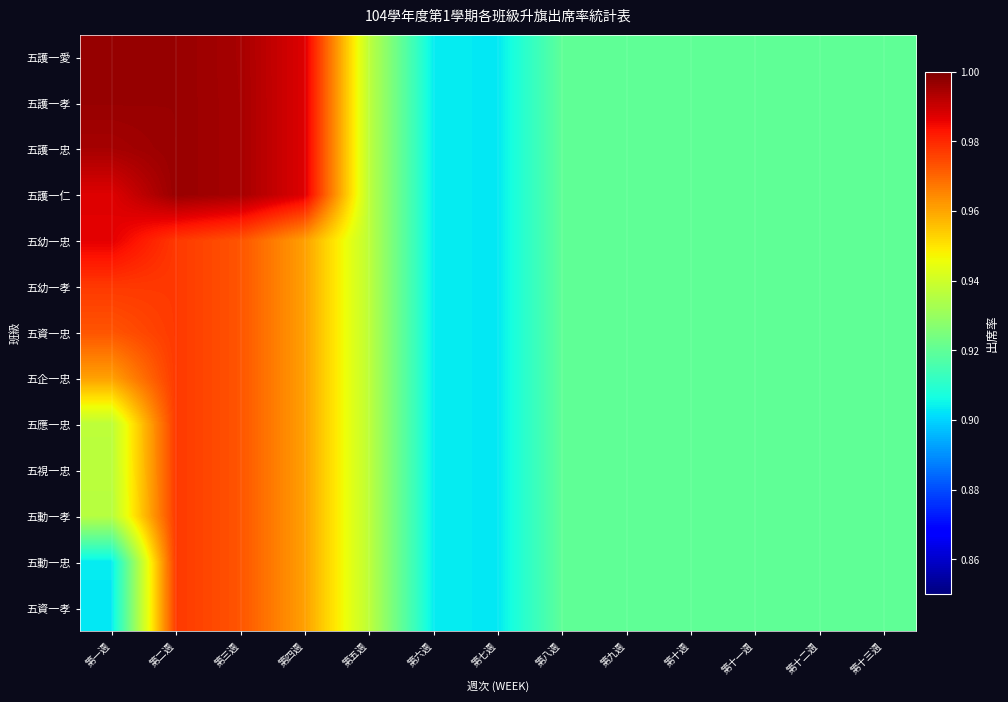

Reading right to left, what are all the values shown in this chart?

五護一愛: 第十三週=0.9	第十二週=0.9	第十一週=0.9	第十週=0.9	第九週=0.9	第八週=0.9	第七週=0.9	第六週=0.9	第五週=0.9	第四週=1.0	第三週=1.0	第二週=1.0	第一週=1.0
五護一孝: 第十三週=0.9	第十二週=0.9	第十一週=0.9	第十週=0.9	第九週=0.9	第八週=0.9	第七週=0.9	第六週=0.9	第五週=0.9	第四週=1.0	第三週=1.0	第二週=1.0	第一週=1.0
五護一忠: 第十三週=0.9	第十二週=0.9	第十一週=0.9	第十週=0.9	第九週=0.9	第八週=0.9	第七週=0.9	第六週=0.9	第五週=0.9	第四週=1.0	第三週=1.0	第二週=1.0	第一週=1.0
五護一仁: 第十三週=0.9	第十二週=0.9	第十一週=0.9	第十週=0.9	第九週=0.9	第八週=0.9	第七週=0.9	第六週=0.9	第五週=0.9	第四週=1.0	第三週=1.0	第二週=1.0	第一週=1.0
五幼一忠: 第十三週=0.9	第十二週=0.9	第十一週=0.9	第十週=0.9	第九週=0.9	第八週=0.9	第七週=0.9	第六週=0.9	第五週=0.9	第四週=1.0	第三週=1.0	第二週=1.0	第一週=1.0
五幼一孝: 第十三週=0.9	第十二週=0.9	第十一週=0.9	第十週=0.9	第九週=0.9	第八週=0.9	第七週=0.9	第六週=0.9	第五週=0.9	第四週=1.0	第三週=1.0	第二週=1.0	第一週=1.0
五資一忠: 第十三週=0.9	第十二週=0.9	第十一週=0.9	第十週=0.9	第九週=0.9	第八週=0.9	第七週=0.9	第六週=0.9	第五週=0.9	第四週=1.0	第三週=1.0	第二週=1.0	第一週=1.0
五企一忠: 第十三週=0.9	第十二週=0.9	第十一週=0.9	第十週=0.9	第九週=0.9	第八週=0.9	第七週=0.9	第六週=0.9	第五週=0.9	第四週=1.0	第三週=1.0	第二週=1.0	第一週=1.0
五應一忠: 第十三週=0.9	第十二週=0.9	第十一週=0.9	第十週=0.9	第九週=0.9	第八週=0.9	第七週=0.9	第六週=0.9	第五週=0.9	第四週=1.0	第三週=1.0	第二週=1.0	第一週=0.9
五視一忠: 第十三週=0.9	第十二週=0.9	第十一週=0.9	第十週=0.9	第九週=0.9	第八週=0.9	第七週=0.9	第六週=0.9	第五週=0.9	第四週=1.0	第三週=1.0	第二週=1.0	第一週=0.9
五動一孝: 第十三週=0.9	第十二週=0.9	第十一週=0.9	第十週=0.9	第九週=0.9	第八週=0.9	第七週=0.9	第六週=0.9	第五週=0.9	第四週=1.0	第三週=1.0	第二週=1.0	第一週=0.9
五動一忠: 第十三週=0.9	第十二週=0.9	第十一週=0.9	第十週=0.9	第九週=0.9	第八週=0.9	第七週=0.9	第六週=0.9	第五週=0.9	第四週=1.0	第三週=1.0	第二週=1.0	第一週=0.9
五資一孝: 第十三週=0.9	第十二週=0.9	第十一週=0.9	第十週=0.9	第九週=0.9	第八週=0.9	第七週=0.9	第六週=0.9	第五週=0.9	第四週=1.0	第三週=1.0	第二週=1.0	第一週=0.9